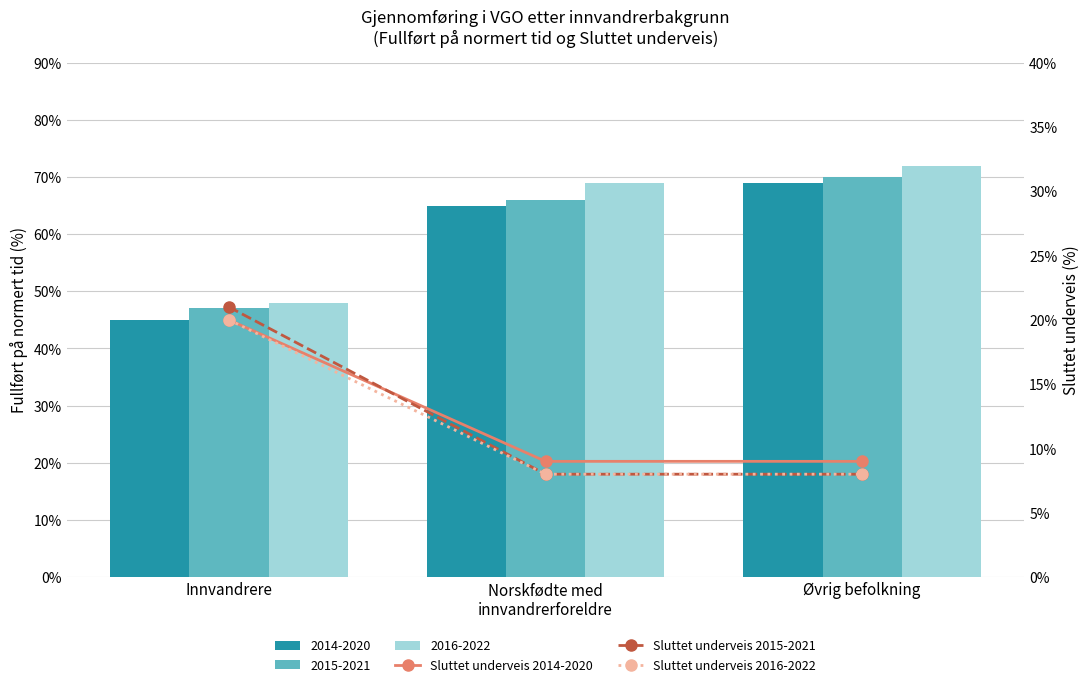

What is the difference between the highest and lowest values at Øvrig befolkning?

1